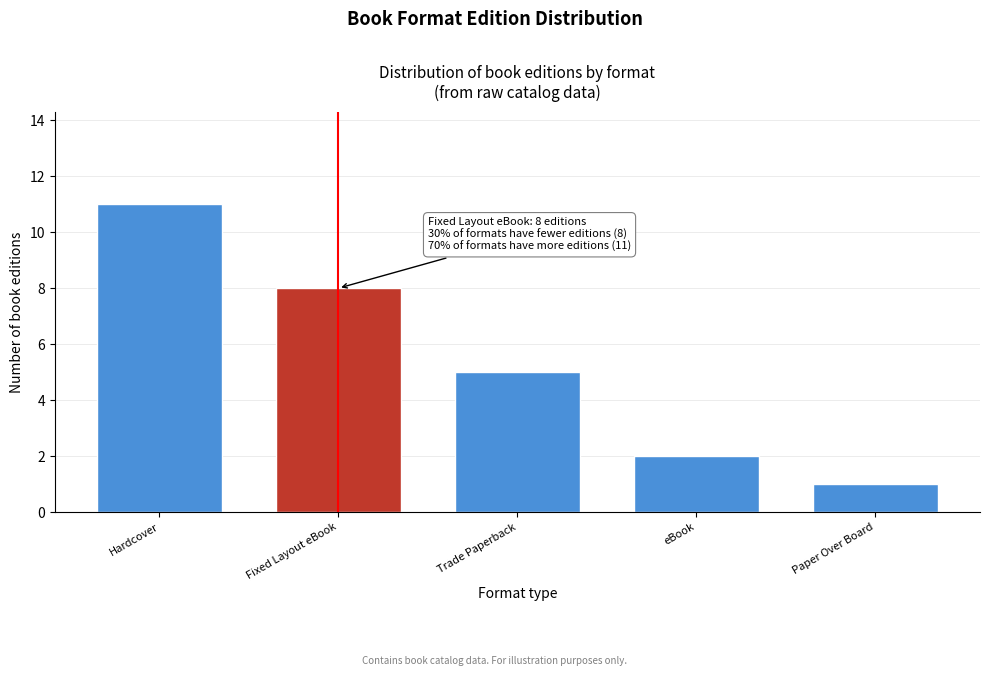

Reading left to right, list all the values displayed in this chart.

Hardcover=11	Fixed Layout eBook=8	Trade Paperback=5	eBook=2	Paper Over Board=1